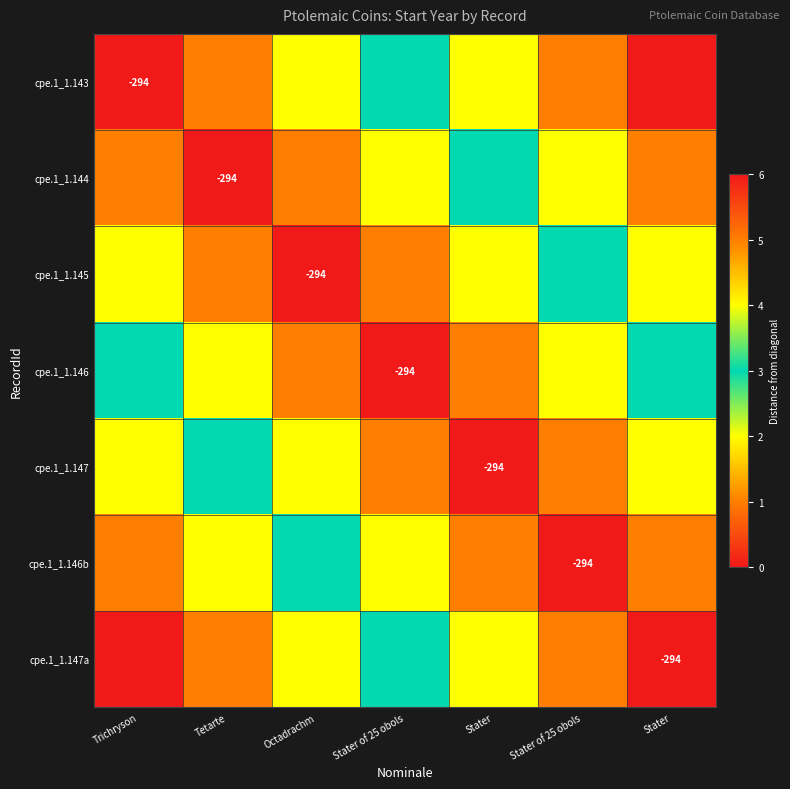

The cpe.1_1.146 series shows 5 at Stater. True or false?

False